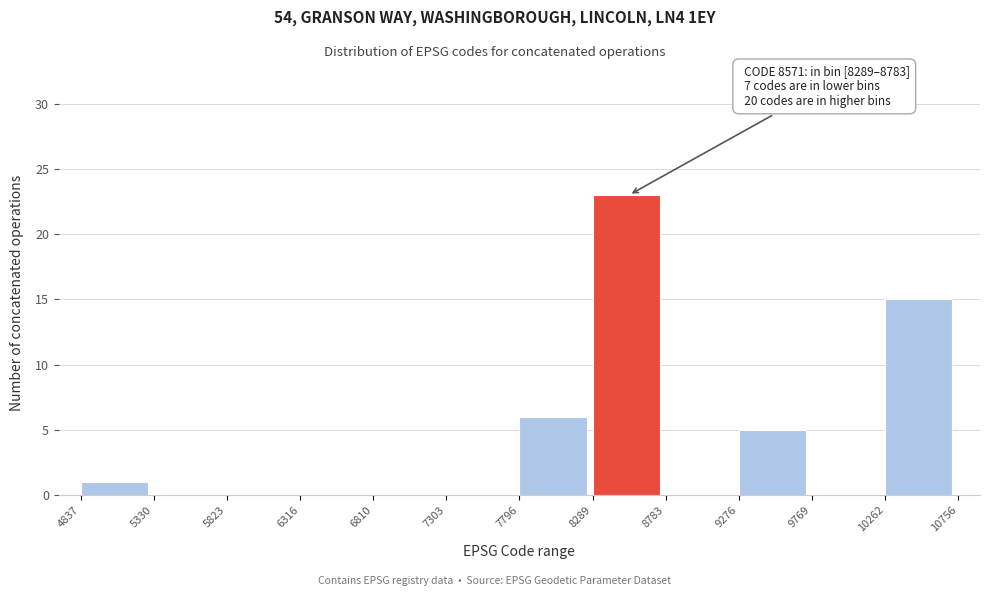

Which range on the x-axis has the tallest bar?

8289 to 8783